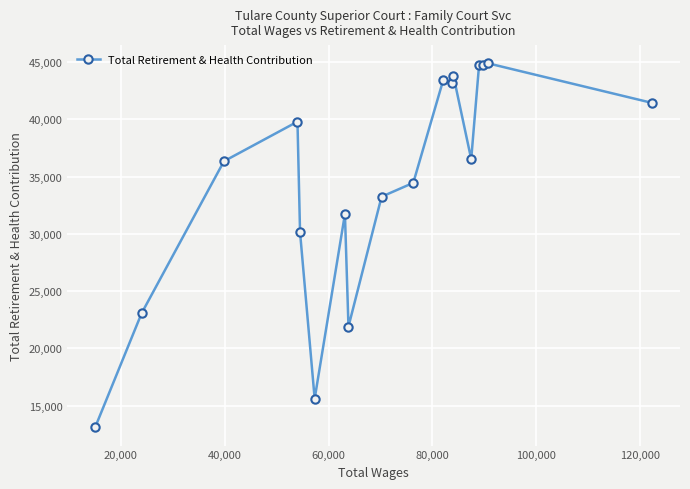

True or false: the data has more than 2 interior local peaks.

True